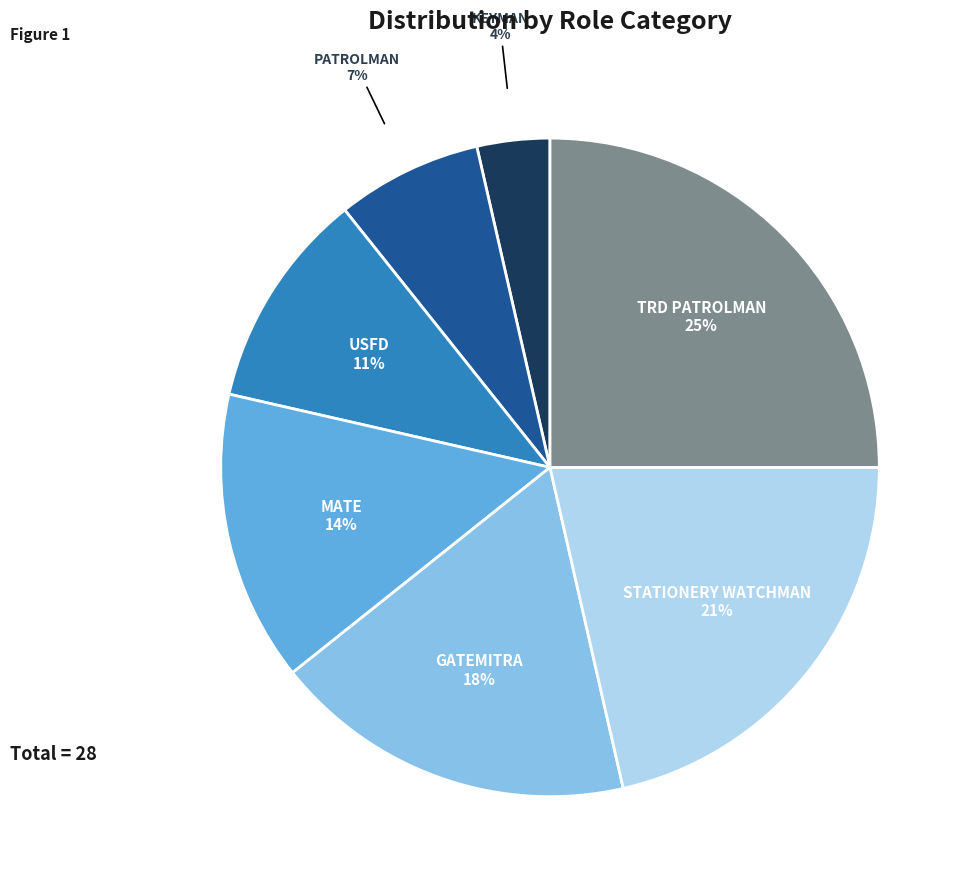

Is it true that USFD is 11% of the pie?

True